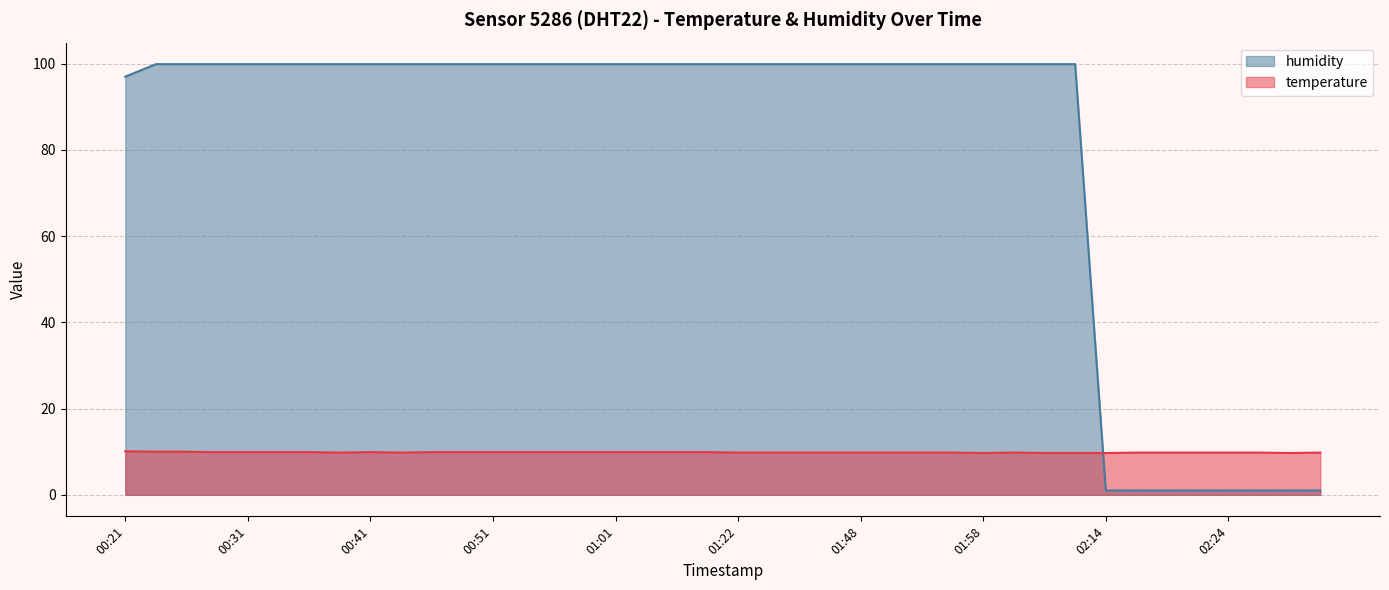

How many data points does each series have?

40